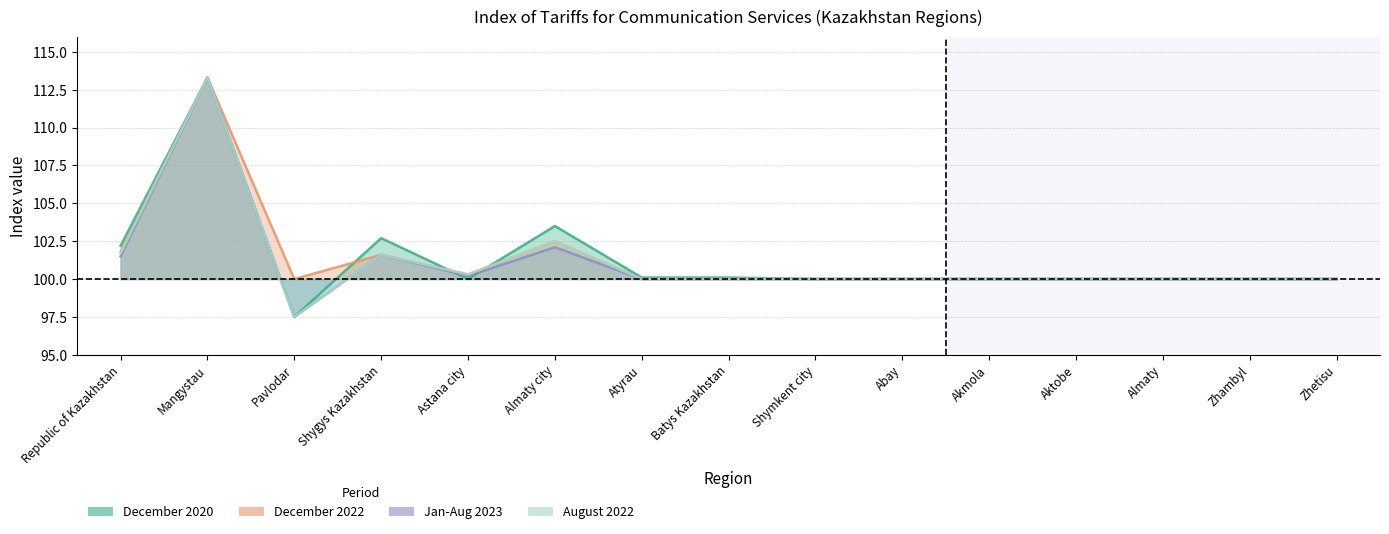

What is the label of the 14th point from the left?

Zhambyl